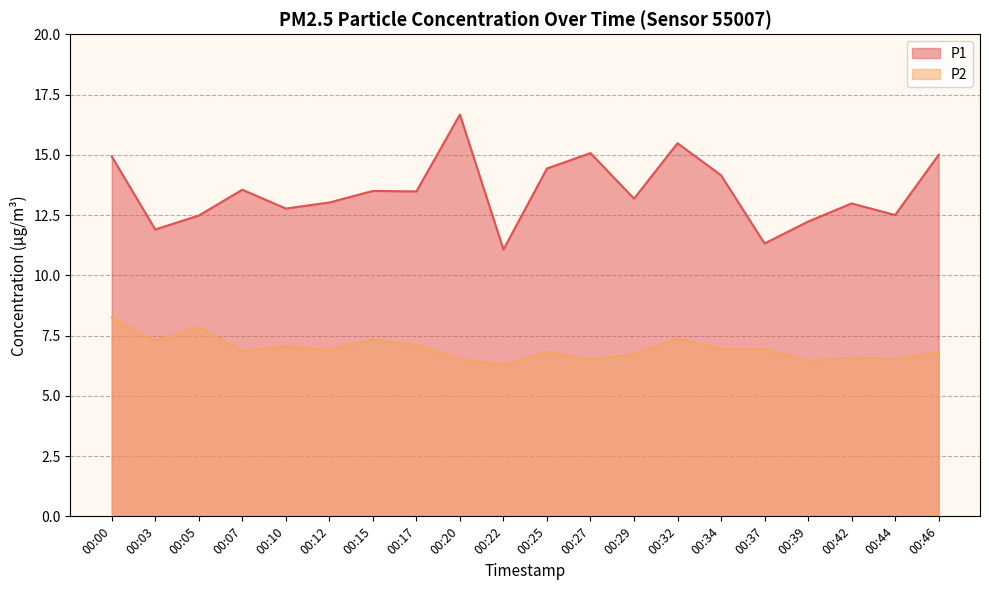

How many categories are shown in the chart?

20